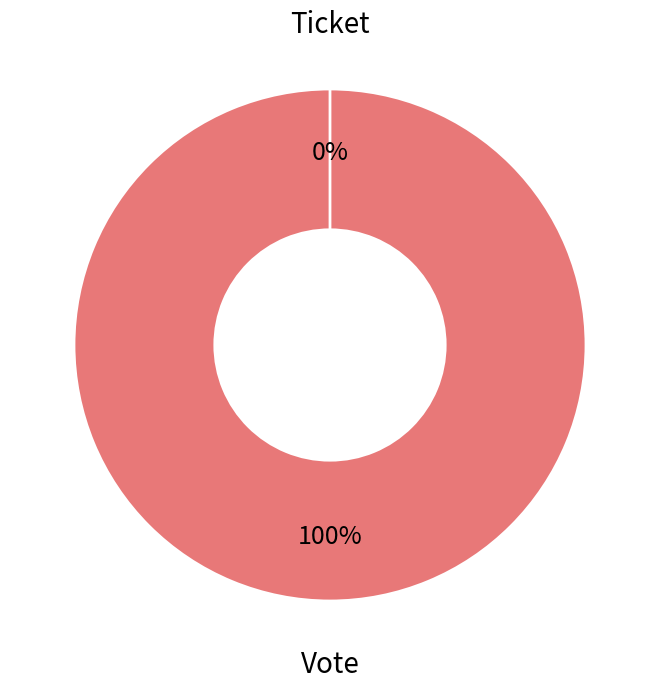

The Vote slice represents 100% of the pie. True or false?

True